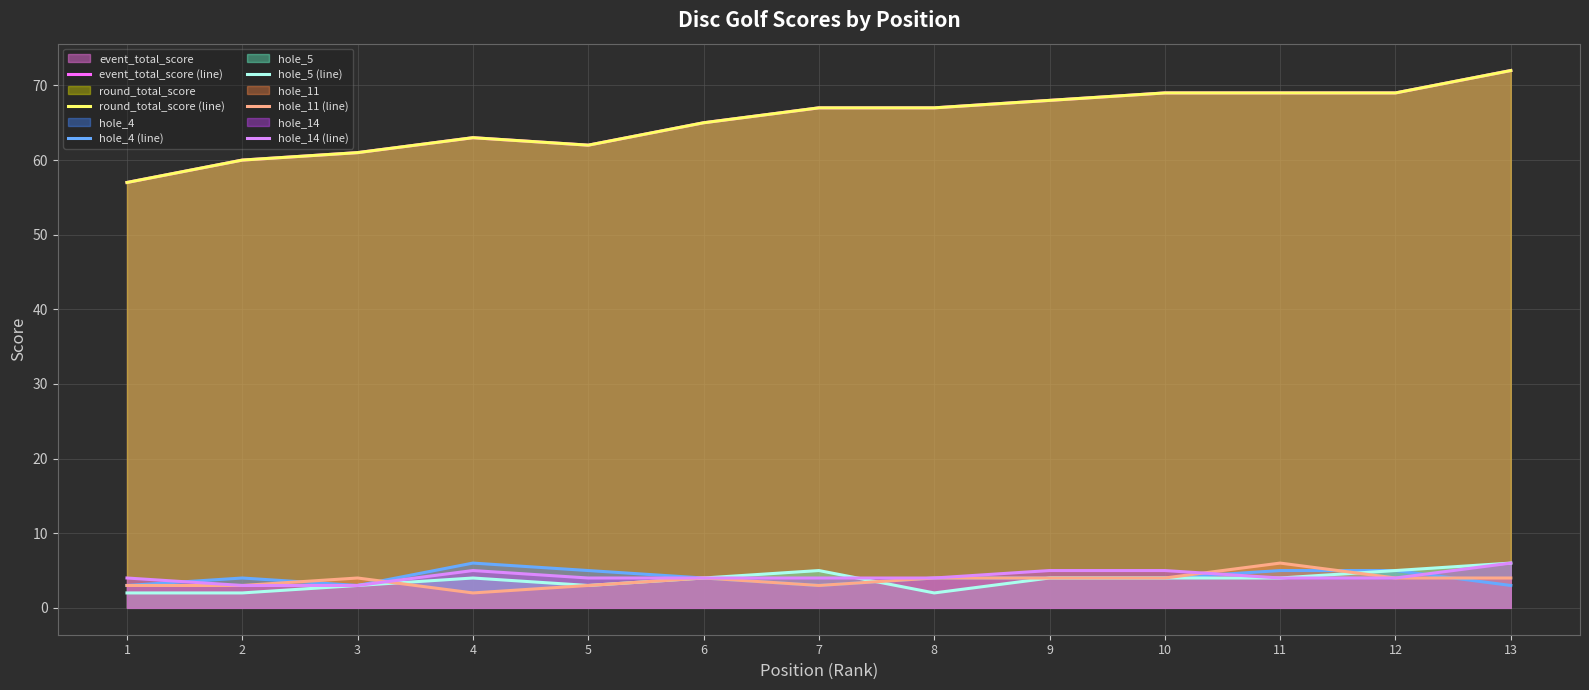

True or false: round_total_score (line) has a value of 21 at 1.

False